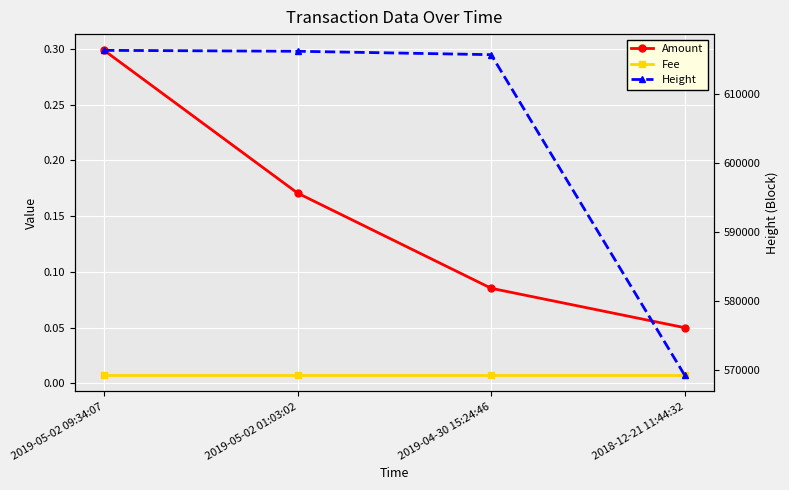

True or false: Height and Amount cross at least once.

False